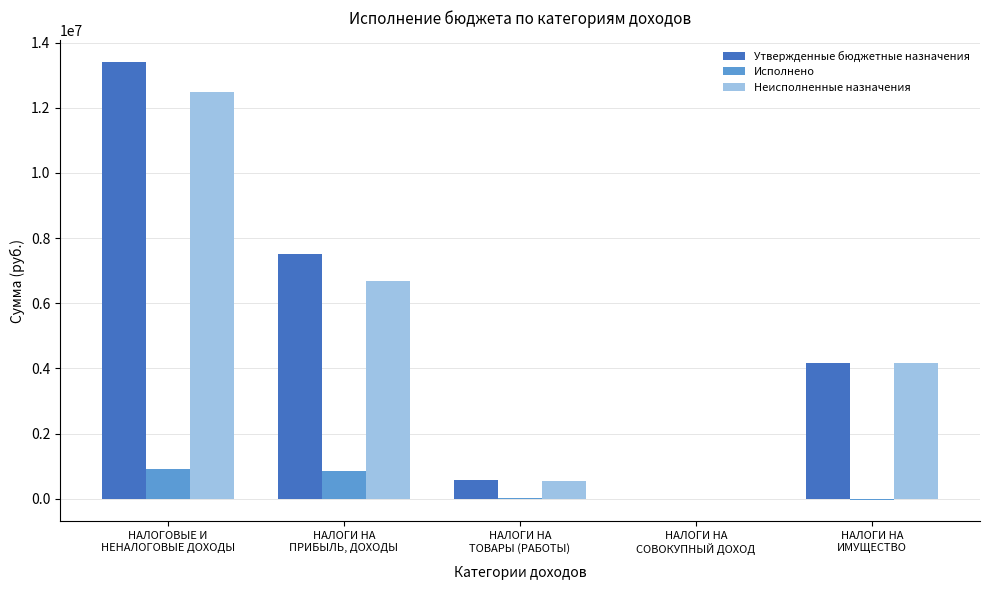

What is the sum of all Исполнено values?

1740982.1